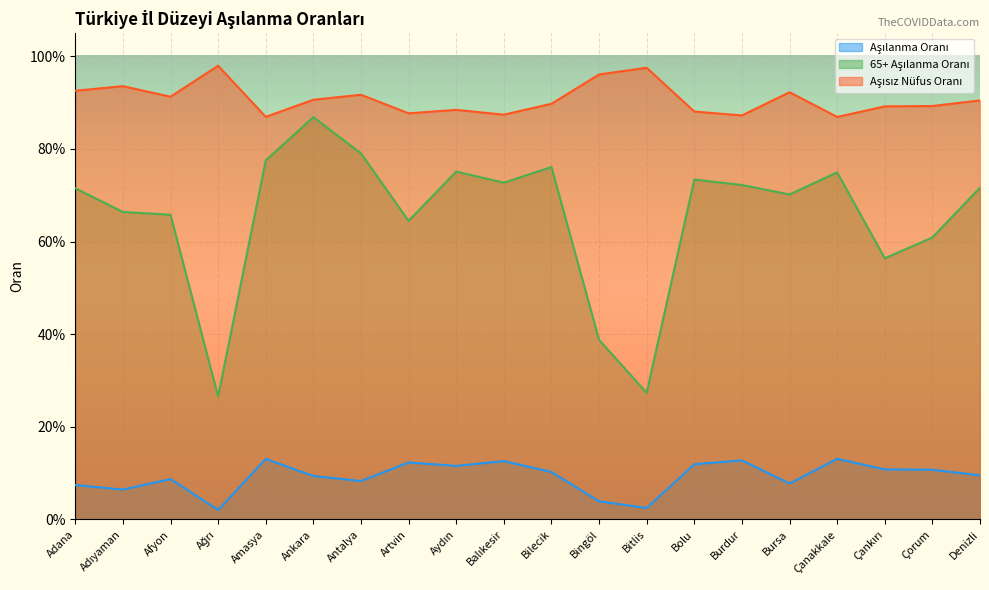

In 65+ Aşılanma Oranı, how many points are lower than both neighbors (excluding endpoints)?

6